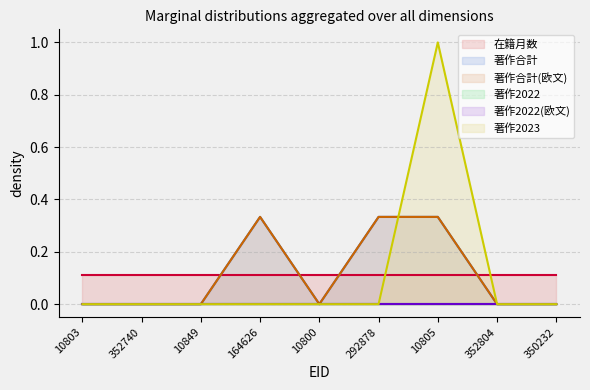

True or false: 著作合計 and 著作合計(欧文) intersect in this chart.

False